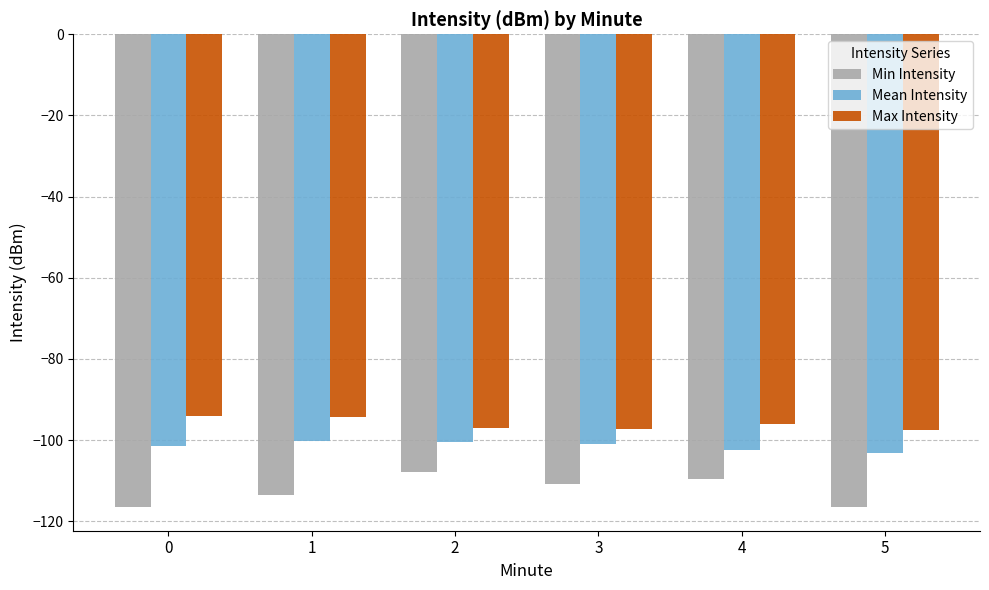

What value does the Mean Intensity series have at 2?

-100.5